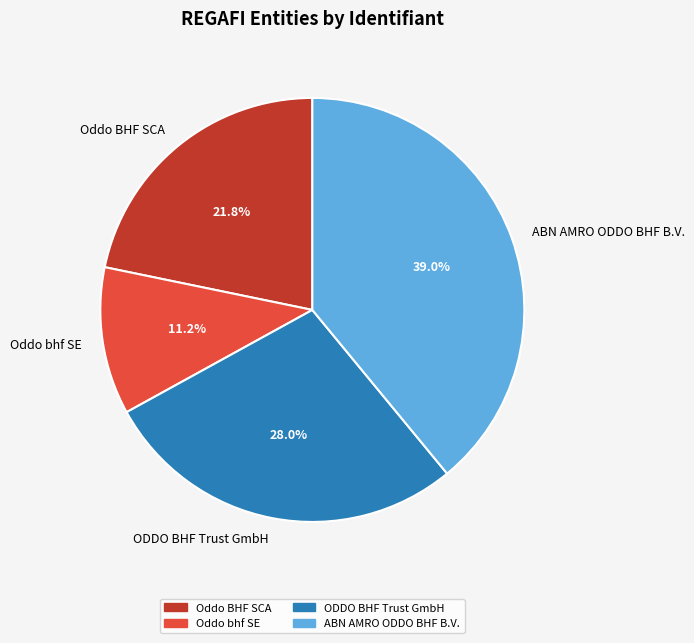

To the nearest percent, what percentage of the pie is Oddo BHF SCA?

22%